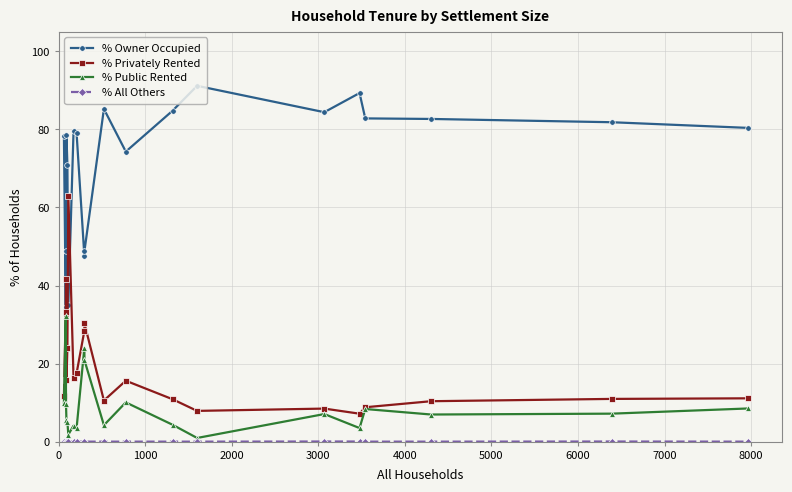

Which series has the largest total across all categories?

% Owner Occupied